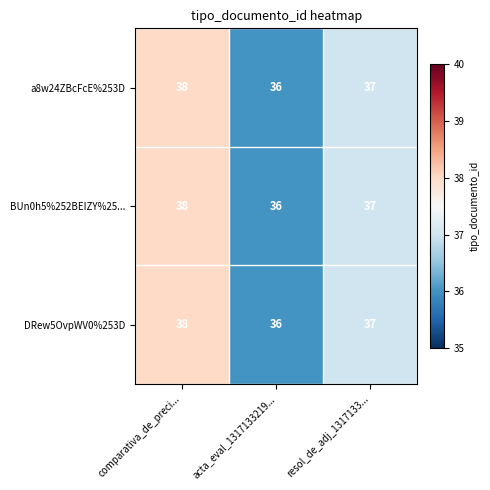

Which category has the highest value across all series?

comparativa_de_preci...